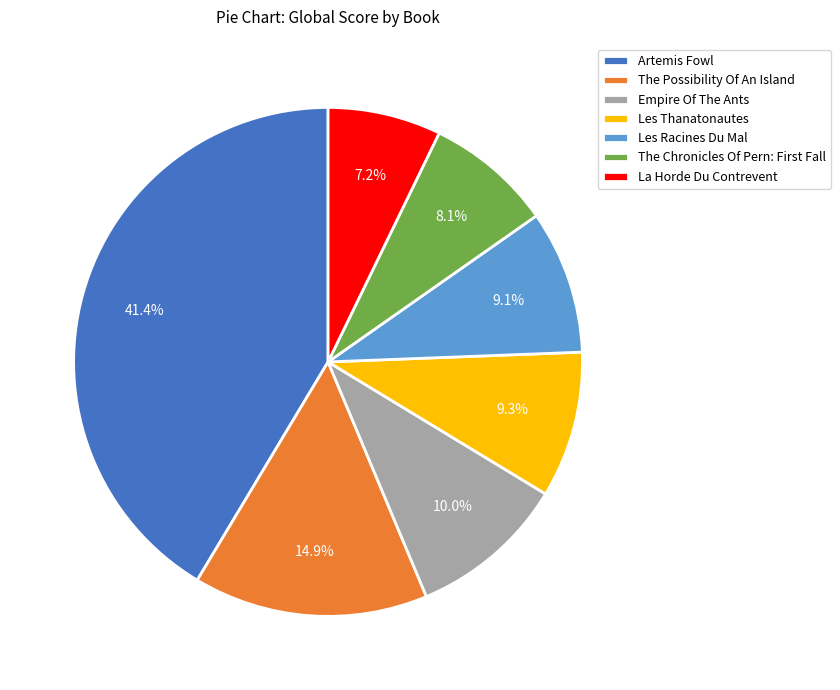

To the nearest percent, what is the average slice percentage?

14%